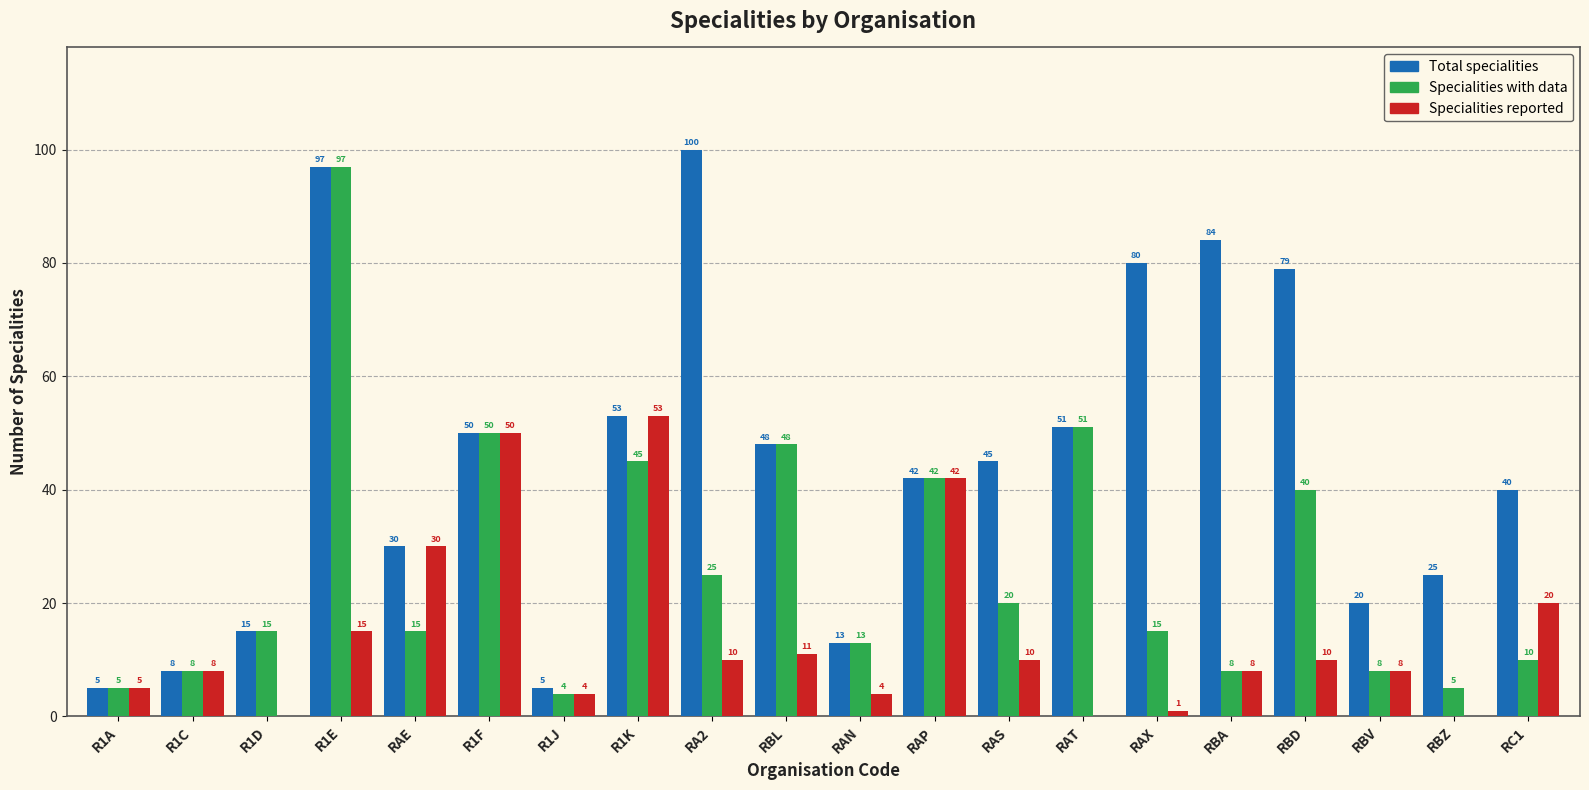

Reading left to right, list all the values displayed in this chart.

Total specialities: 5	8	15	97	30	50	5	53	100	48	13	42	45	51	80	84	79	20	25	40
Specialities with data: 5	8	15	97	15	50	4	45	25	48	13	42	20	51	15	8	40	8	5	10
Specialities reported: 5	8	0	15	30	50	4	53	10	11	4	42	10	0	1	8	10	8	0	20